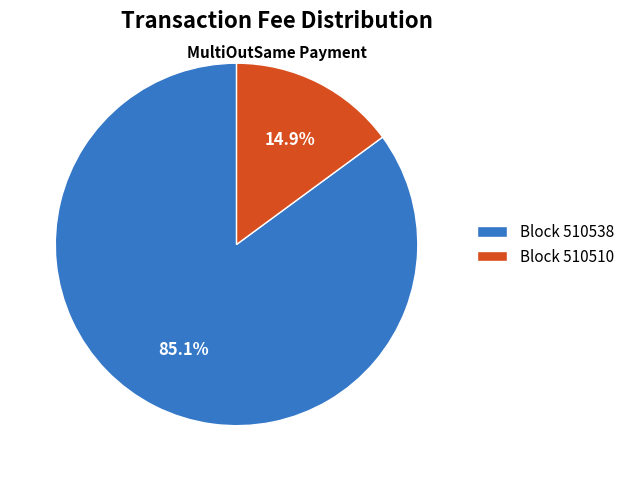

Which has a higher value, Block 510538 or Block 510510?

Block 510538